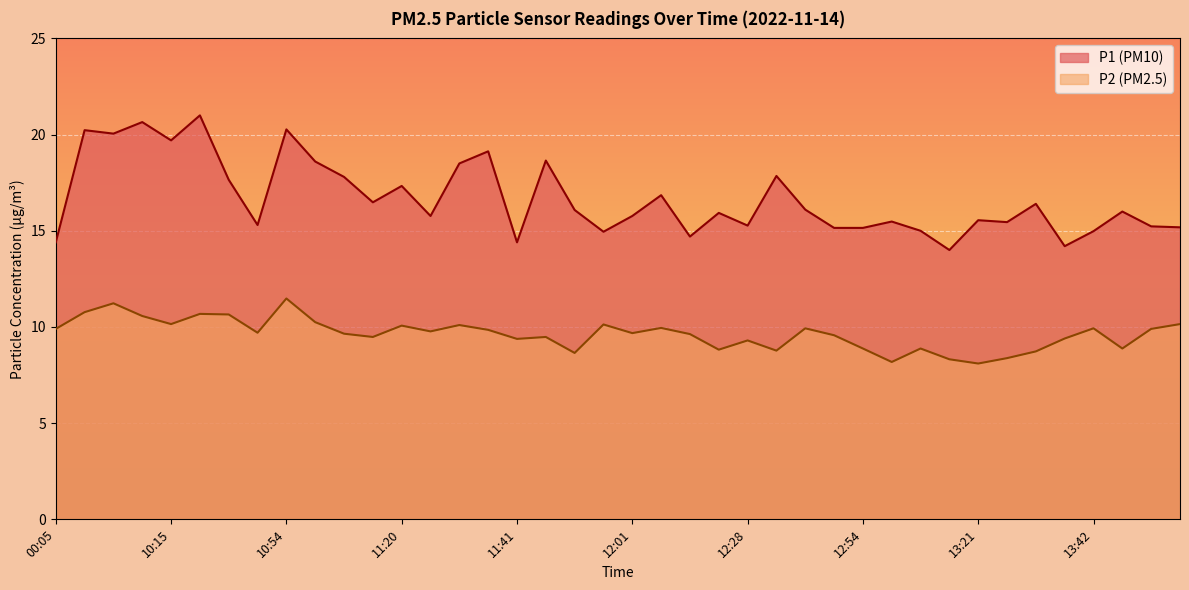

How many lines are shown in the chart?

2